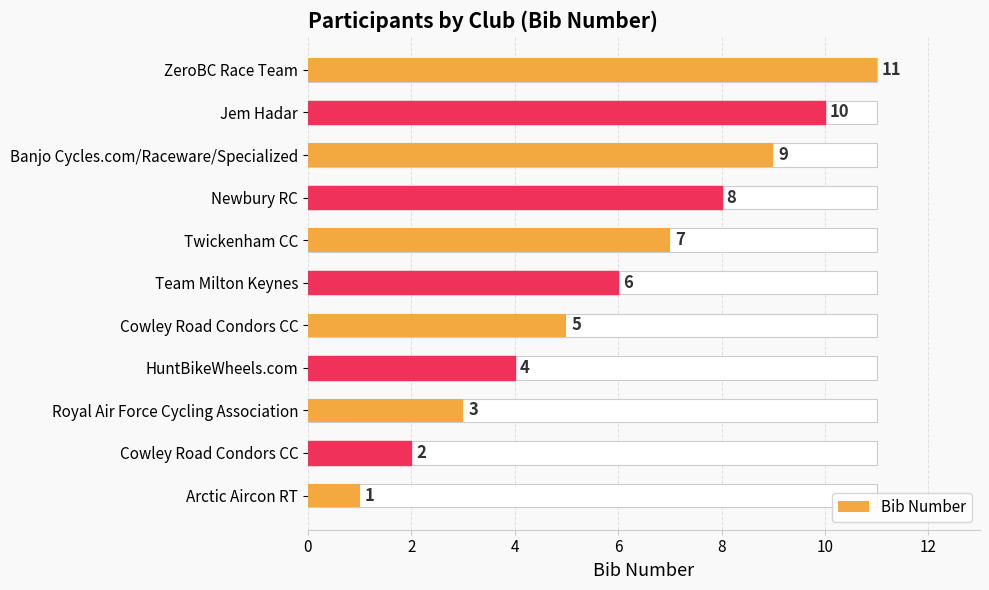

What is the smallest value displayed?

1